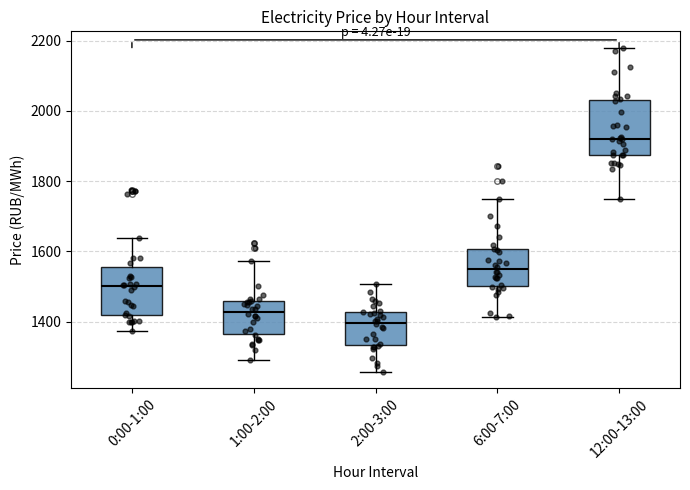

Reading left to right, transcribe this box plot: for each box, give where its median line is, the range the box spans, and where its two whiskers end, as read against the y-axis. The values are not printed on the chart, so give them approximately, as read against the axis.

0:00-1:00: median 1500, box 1420 to 1560, whiskers 1380 to 1640
1:00-2:00: median 1420, box 1360 to 1460, whiskers 1280 to 1580
2:00-3:00: median 1400, box 1340 to 1420, whiskers 1260 to 1500
6:00-7:00: median 1540, box 1500 to 1600, whiskers 1420 to 1740
12:00-13:00: median 1920, box 1880 to 2040, whiskers 1740 to 2180